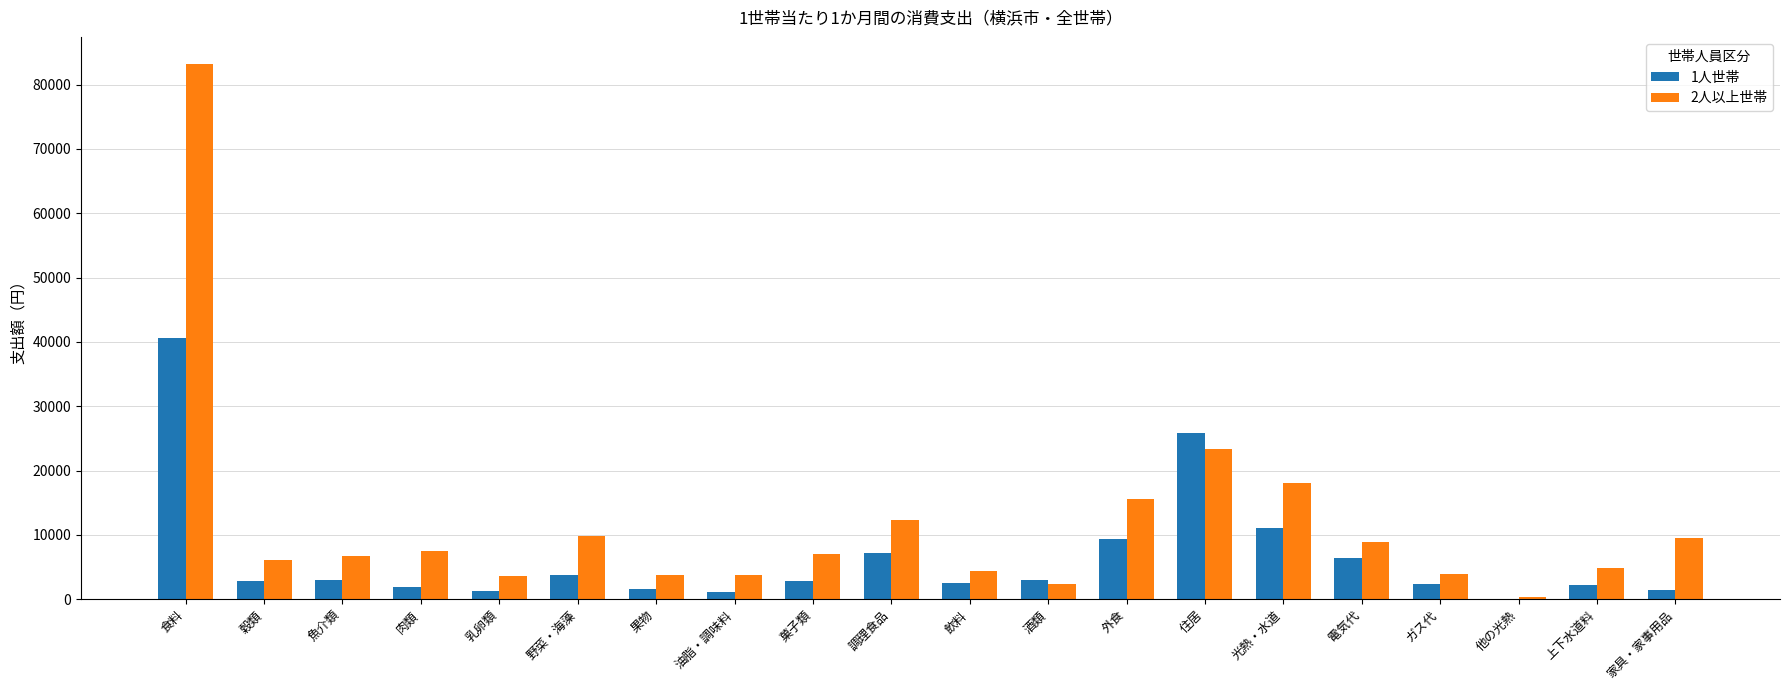

The value of 2人以上世帯 at 調理食品 is 18198. True or false?

False